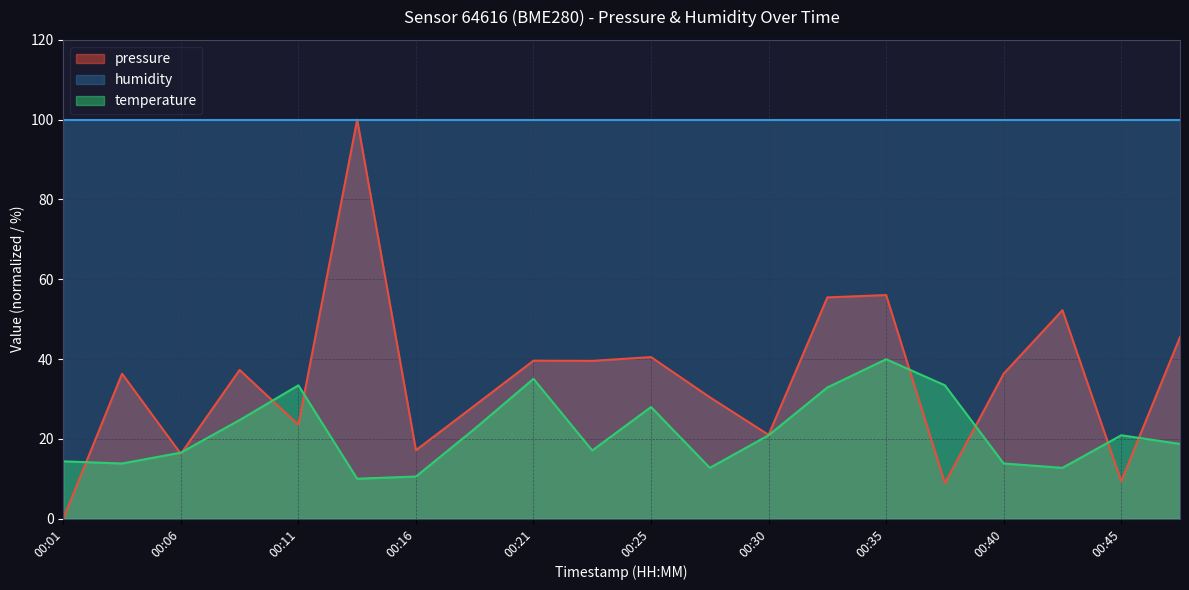

What is the value of the pressure point at the 8th from the left?

28.4